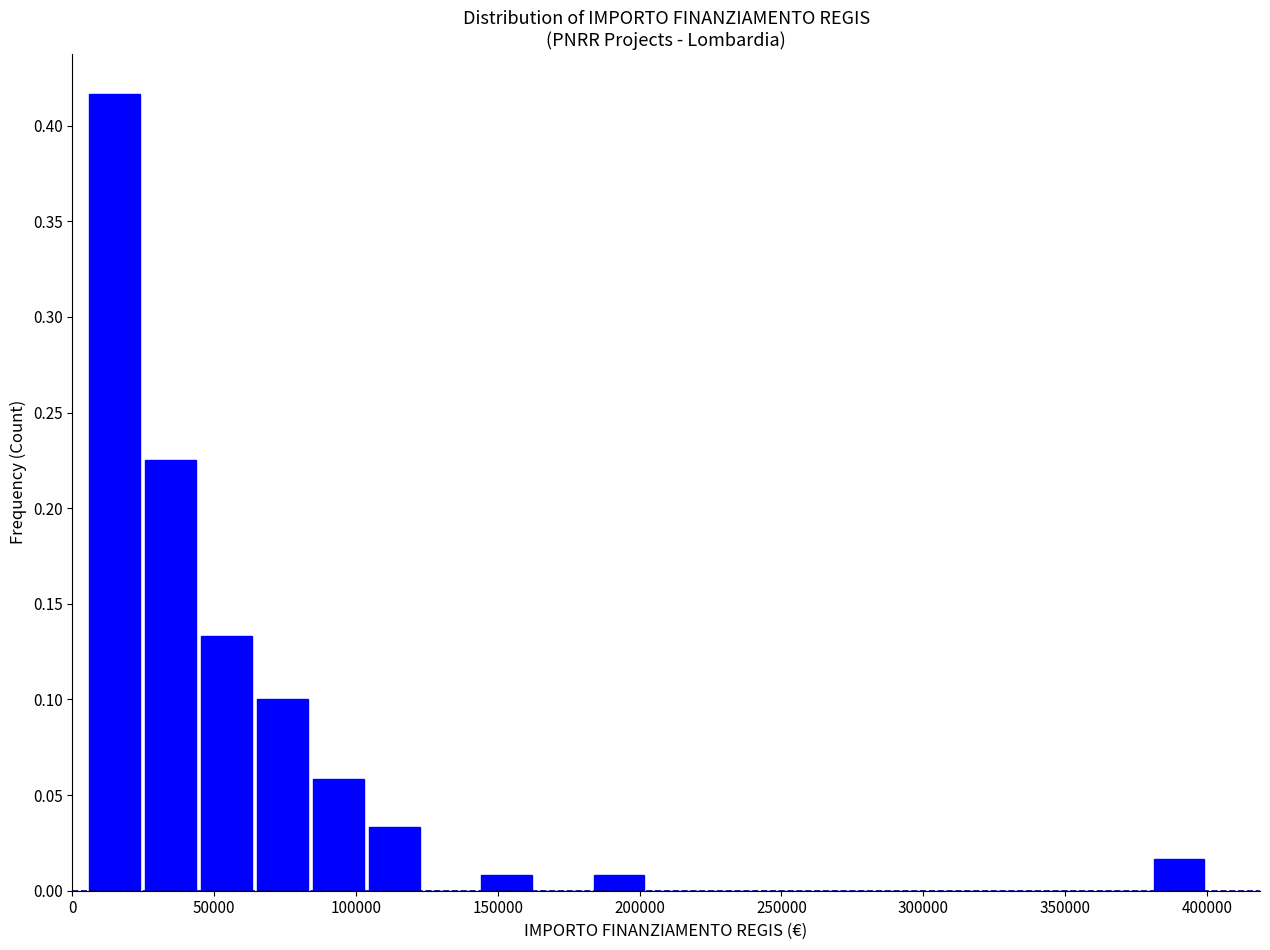

Around what value on the x-axis is the tallest bar? Give the approximate position of its centre, as read against the axis.

15000